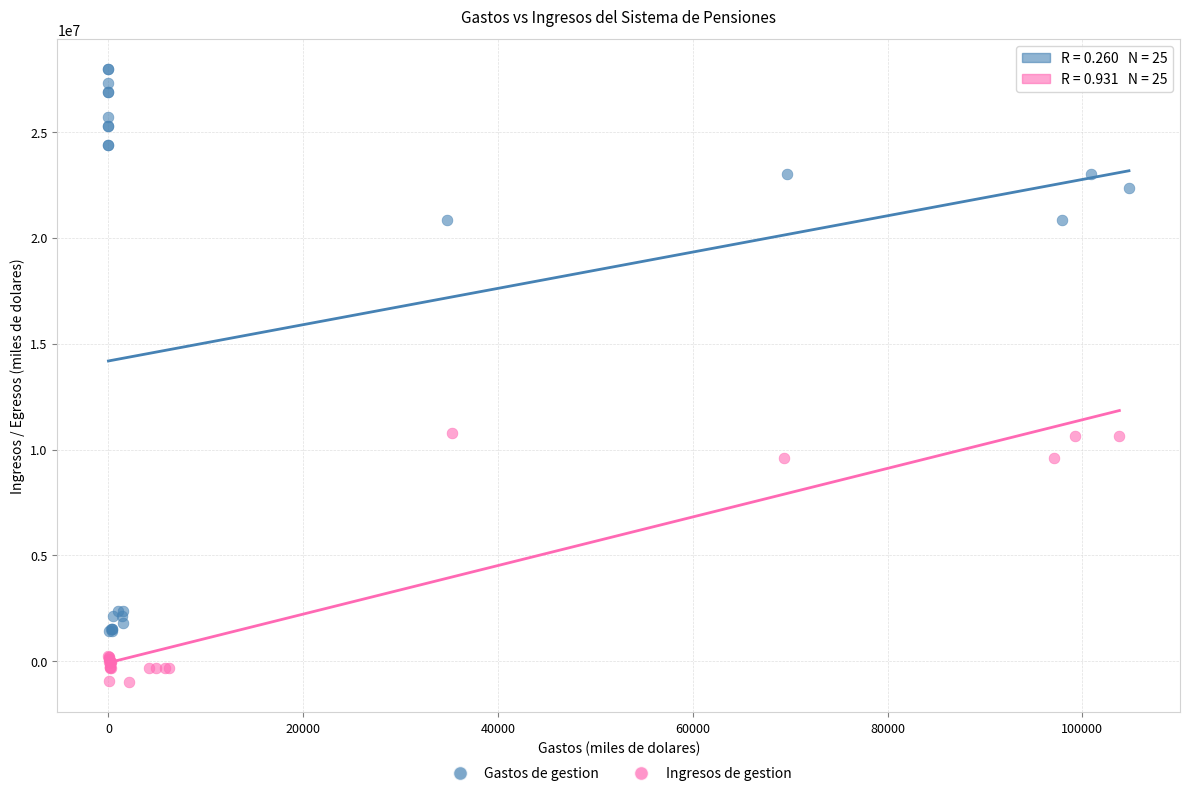

Which series contains the lowest Y value?

Ingresos de gestion